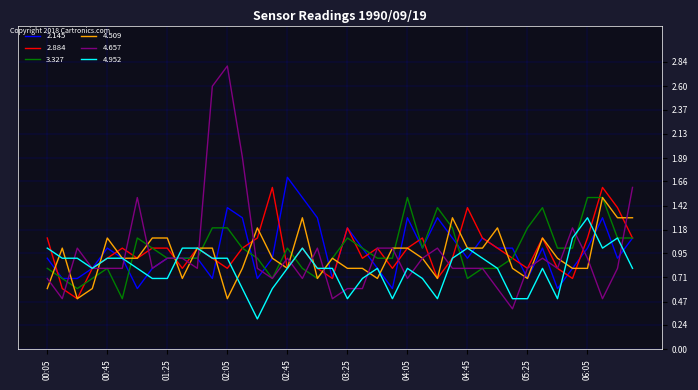

Reading right to left, transcribe all the data shown in this chart.

2.145: 1.1	0.9	1.3	1.0	0.8	0.6	1.0	0.7	1.0	1.0	1.1	0.9	1.1	1.3	1.0	1.3	0.6	0.8	1.0	1.2	0.7	1.3	1.5	1.7	0.9	0.7	1.3	1.4	0.7	0.9	0.9	0.9	0.8	0.6	0.9	1.0	0.8	0.7	0.7	0.9
2.884: 1.1	1.4	1.6	1.1	0.7	0.8	1.1	0.8	0.9	1.0	1.1	1.4	0.9	0.7	1.1	1.0	0.8	1.0	0.9	1.2	0.7	0.8	1.0	0.8	1.6	1.1	1.0	0.8	0.9	1.0	0.8	1.0	1.0	0.9	1.0	0.9	0.8	0.5	0.6	1.1
3.327: 1.1	1.1	1.5	1.5	1.0	1.0	1.4	1.2	0.9	0.8	0.8	0.7	1.2	1.4	1.0	1.5	0.9	0.9	1.0	1.1	0.9	0.7	0.8	1.0	0.7	0.9	1.0	1.2	1.2	0.9	0.9	0.9	1.0	1.1	0.5	0.8	0.7	0.6	0.7	0.8
4.509: 1.3	1.3	1.5	0.8	0.8	0.9	1.1	0.7	0.8	1.2	1.0	1.0	1.3	0.7	0.9	1.0	1.0	0.7	0.8	0.8	0.9	0.7	1.3	0.8	0.9	1.2	0.8	0.5	1.0	1.0	0.7	1.1	1.1	0.9	0.9	1.1	0.6	0.5	1.0	0.6
4.657: 1.6	0.8	0.5	0.9	1.2	0.8	0.9	0.8	0.4	0.6	0.8	0.8	0.8	1.0	0.9	0.7	1.0	1.0	0.6	0.6	0.5	1.0	0.7	0.9	0.7	0.8	1.9	2.8	2.6	0.8	0.9	0.9	0.8	1.5	0.8	0.8	0.8	1.0	0.5	0.7
4.952: 0.8	1.1	1.0	1.3	1.1	0.5	0.8	0.5	0.5	0.8	0.9	1.0	0.9	0.5	0.7	0.8	0.5	0.8	0.7	0.5	0.8	0.8	1.0	0.8	0.6	0.3	0.6	0.9	0.9	1.0	1.0	0.7	0.7	0.8	0.9	0.9	0.8	0.9	0.9	1.0